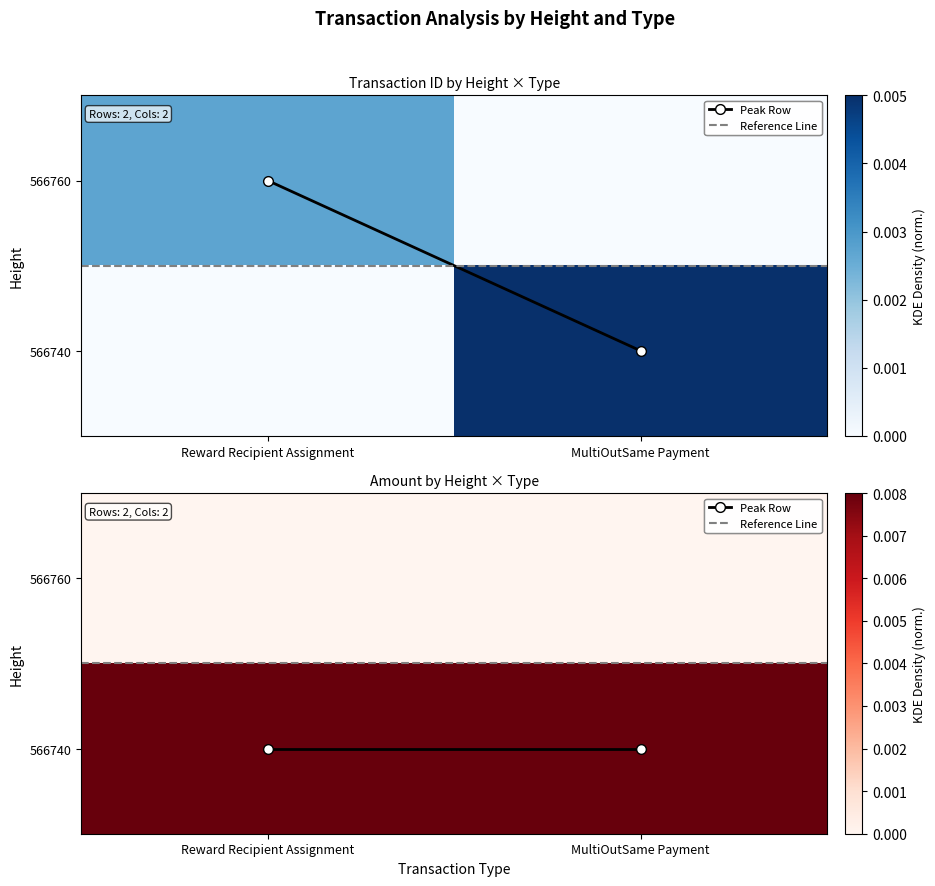

Is the value of 566760 at MultiOutSame Payment greater than the value of Peak Row at Reward Recipient Assignment?

No